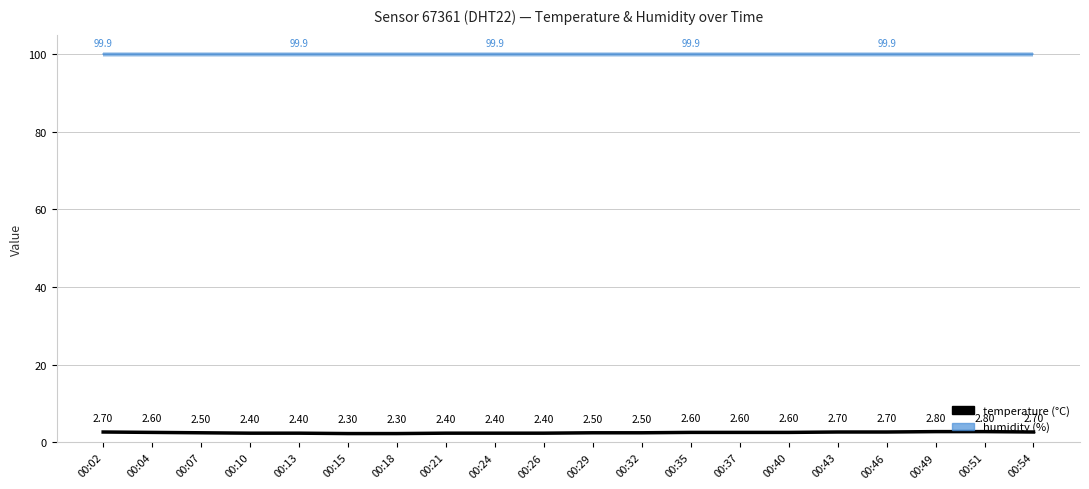

Does the chart display data point markers on the line(s)?

No